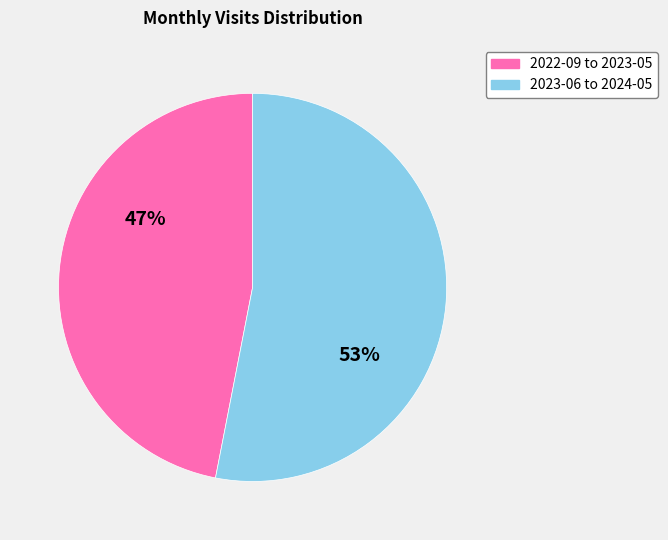

Does any single category account for the majority?

Yes